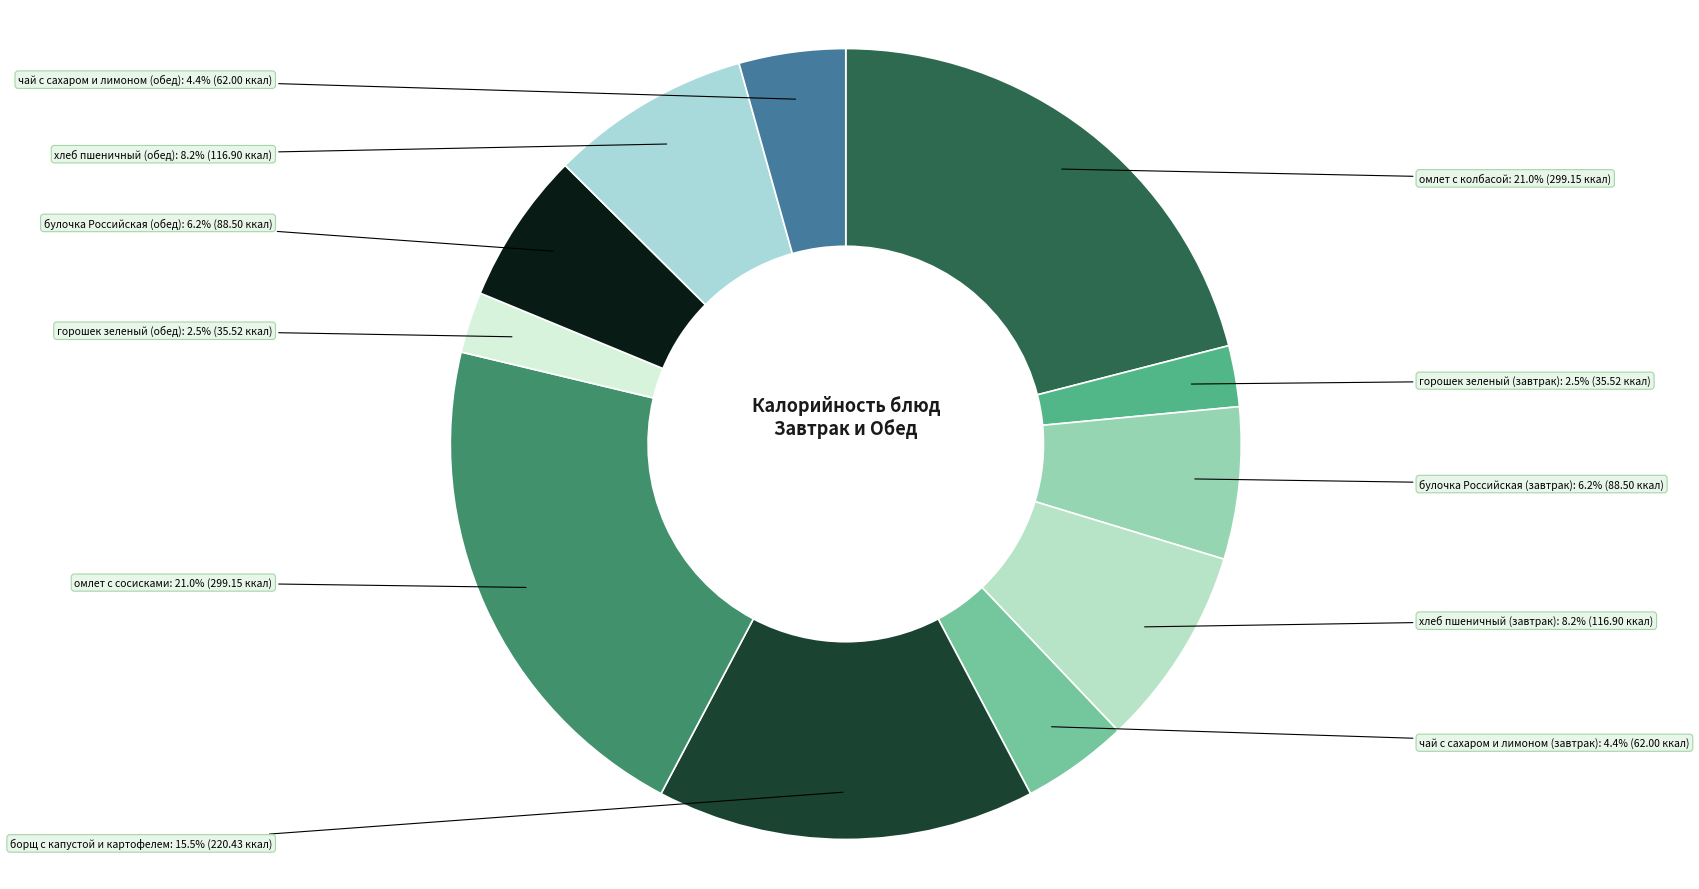

Is there any slice that represents more than half of the pie?

No